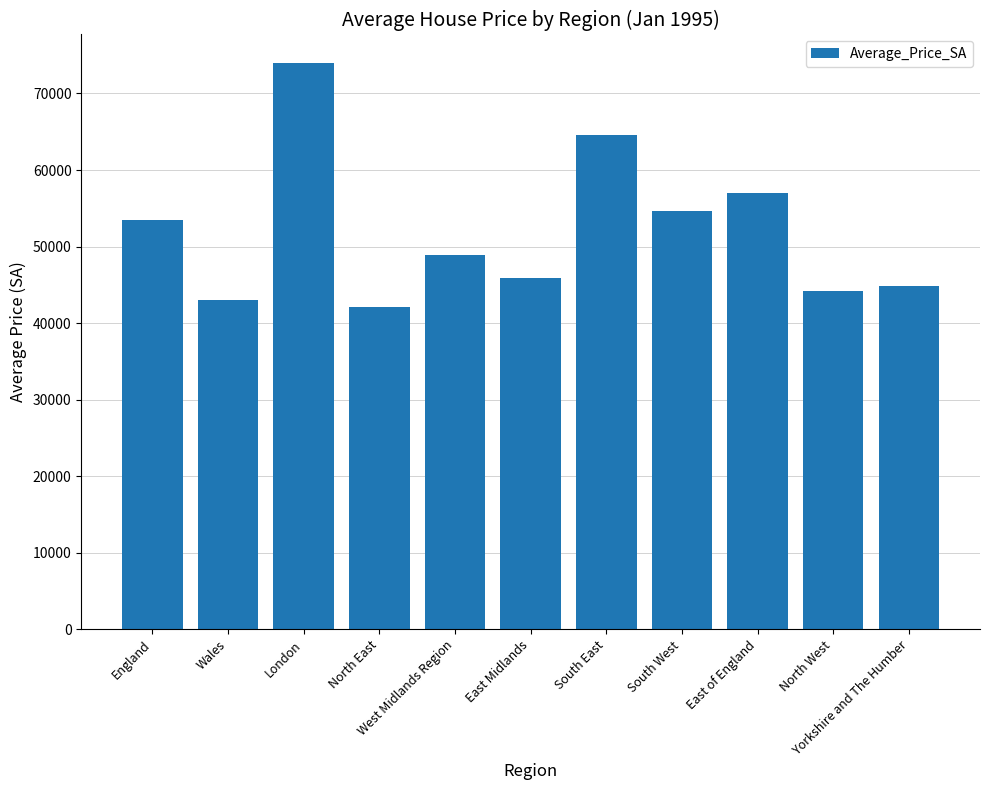

The chart shows a value of 101968.1 at London. True or false?

False